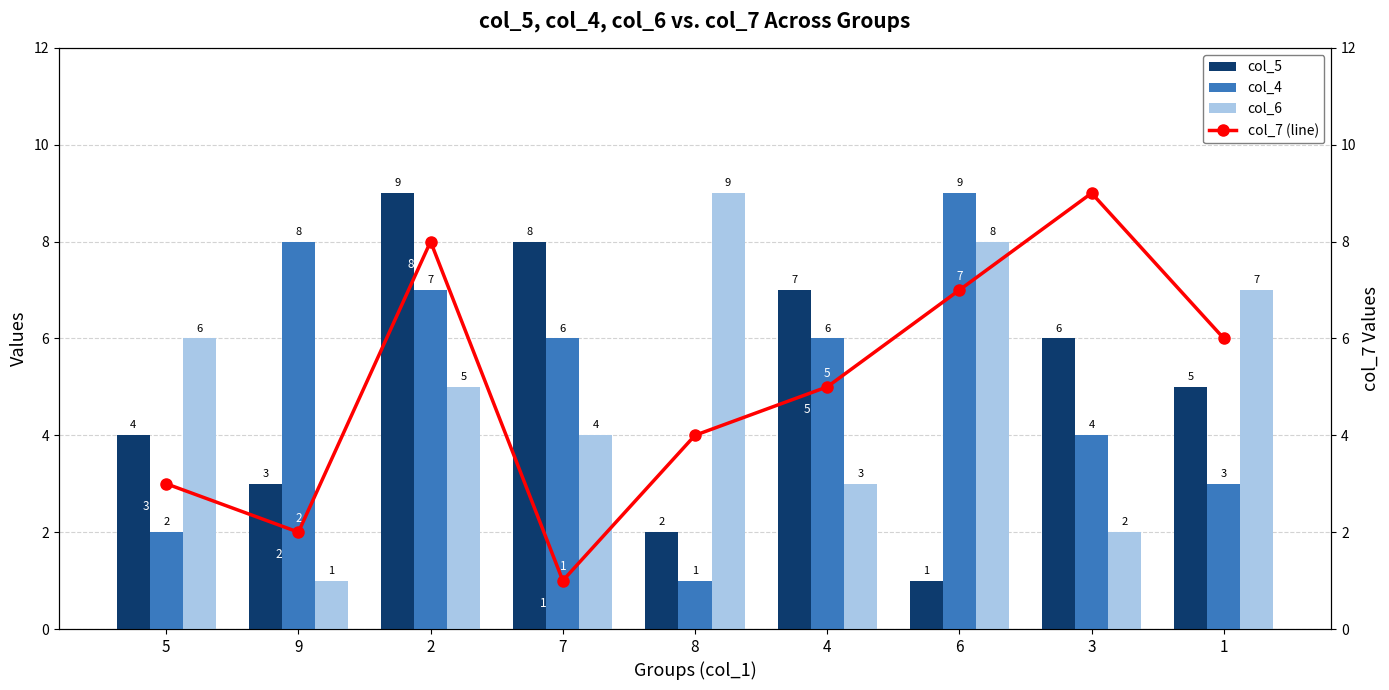

Is the value of col_7 (line) at 5 greater than the value of col_5 at 3?

No